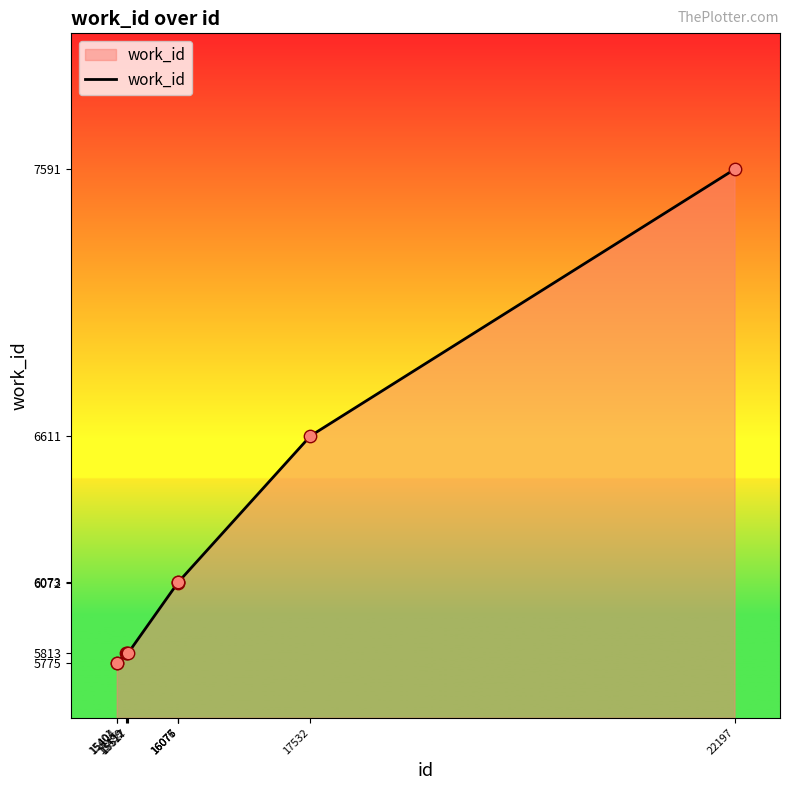

Which has a higher value, 17532 or 15404?

17532